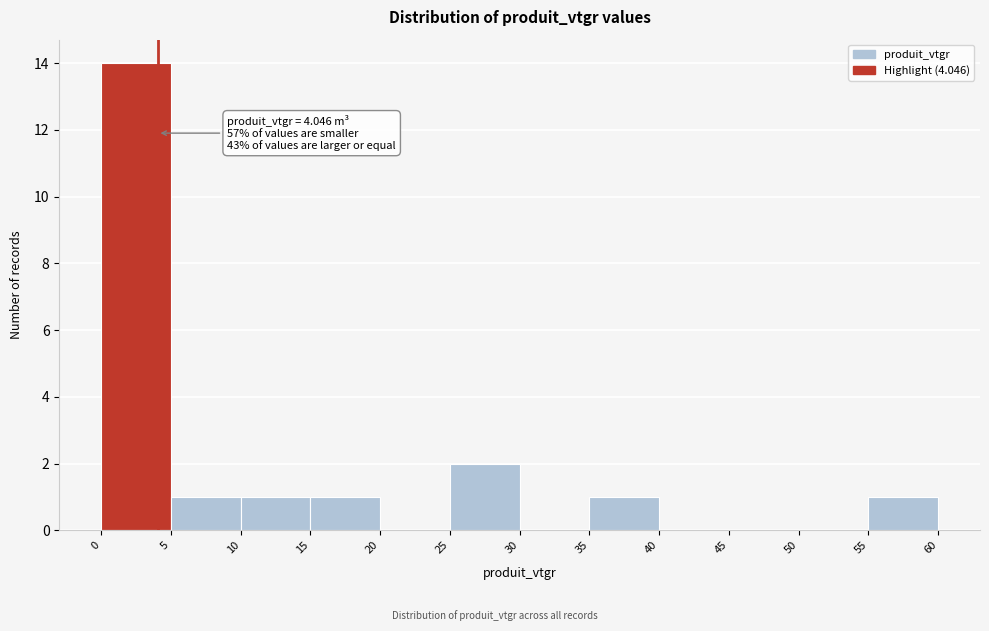

Which range on the x-axis has the tallest bar?

0 to 5